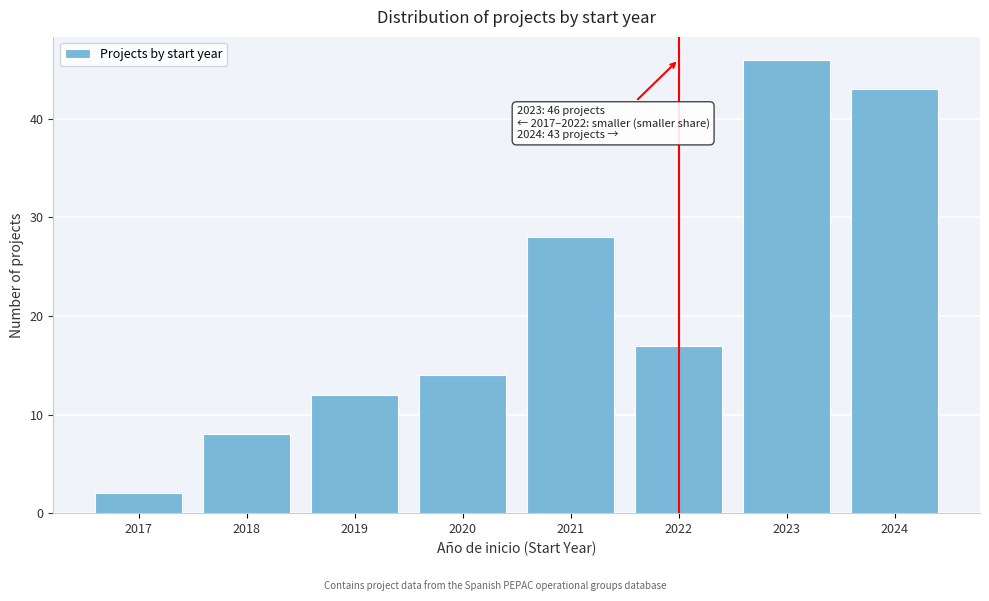

Reading left to right, what are all the values shown in this chart?

2	8	12	14	28	17	46	43